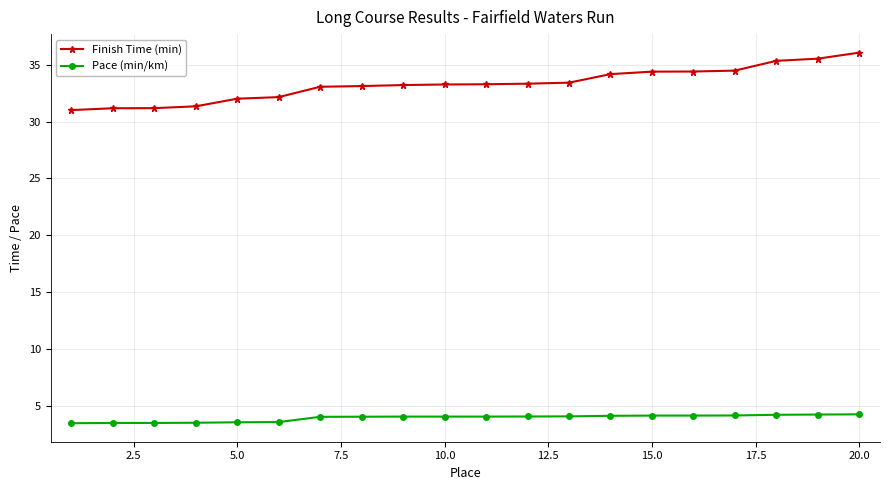

What is the difference between the second highest and minimum values in the Pace (min/km) series?

0.8